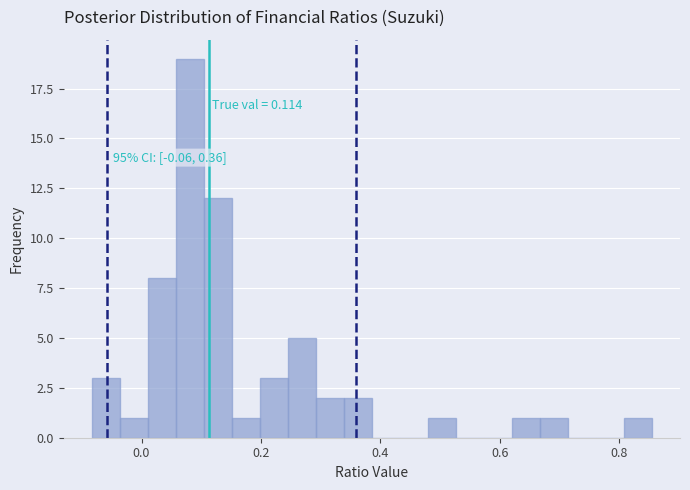

Around what value on the x-axis is the tallest bar? Give the approximate position of its centre, as read against the axis.

0.08